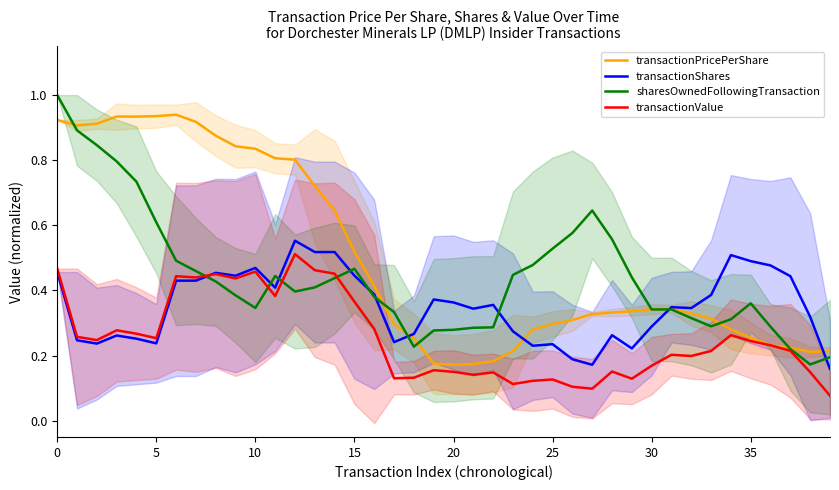

What is the sum of the transactionShares values at 25 and 9?

0.7